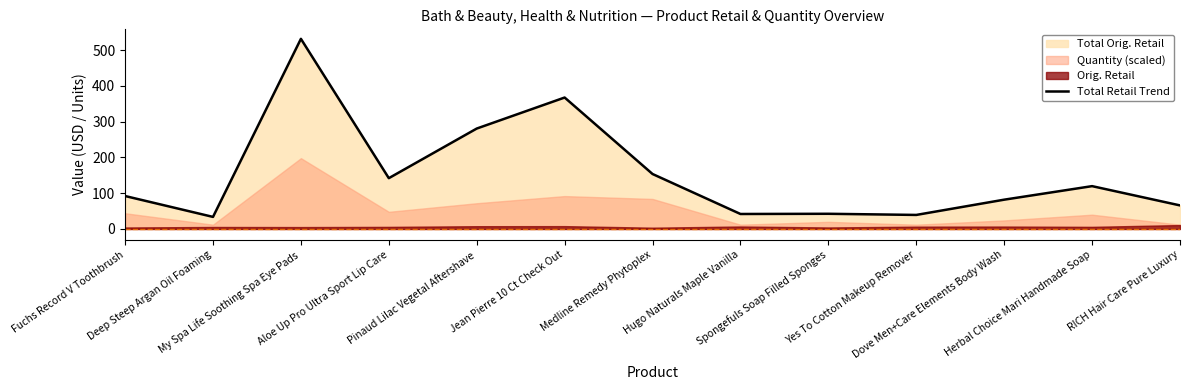

What is the maximum value shown in the chart?

531.6